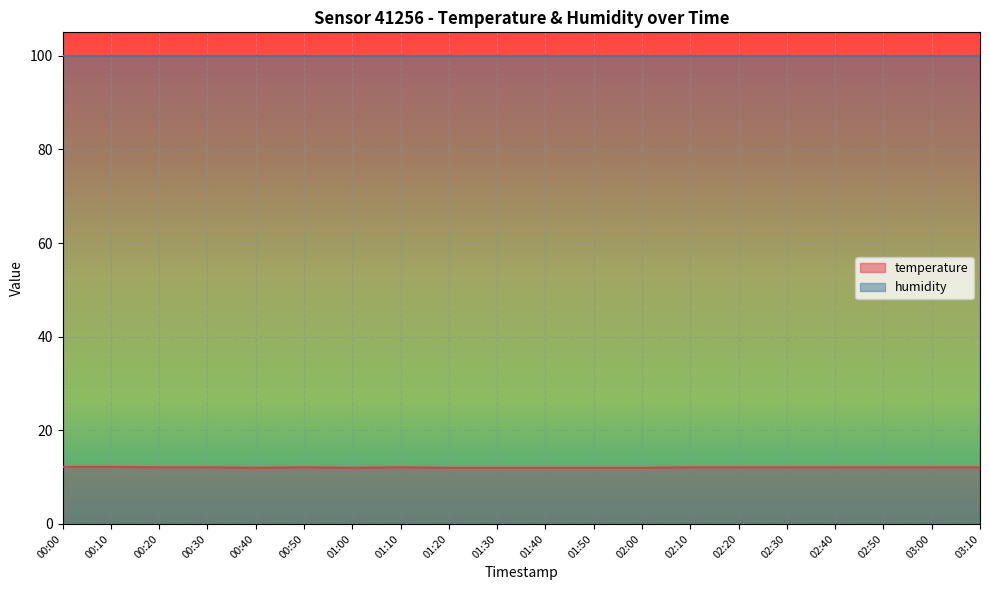

Reading left to right, extract all data points from this chart.

00:00=12.2	00:10=12.2	00:20=12.1	00:30=12.1	00:40=12.0	00:50=12.1	01:00=12.0	01:10=12.1	01:20=12.0	01:30=12.0	01:40=12.0	01:50=12.0	02:00=12.0	02:10=12.1	02:20=12.1	02:30=12.1	02:40=12.1	02:50=12.1	03:00=12.1	03:10=12.1